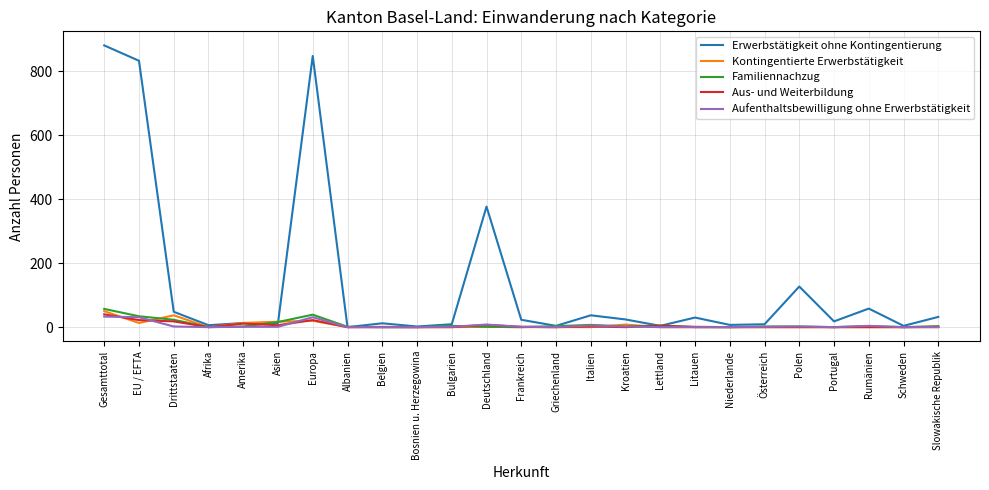

Which series changed the most between Albanien and Rumänien?

Erwerbstätigkeit ohne Kontingentierung